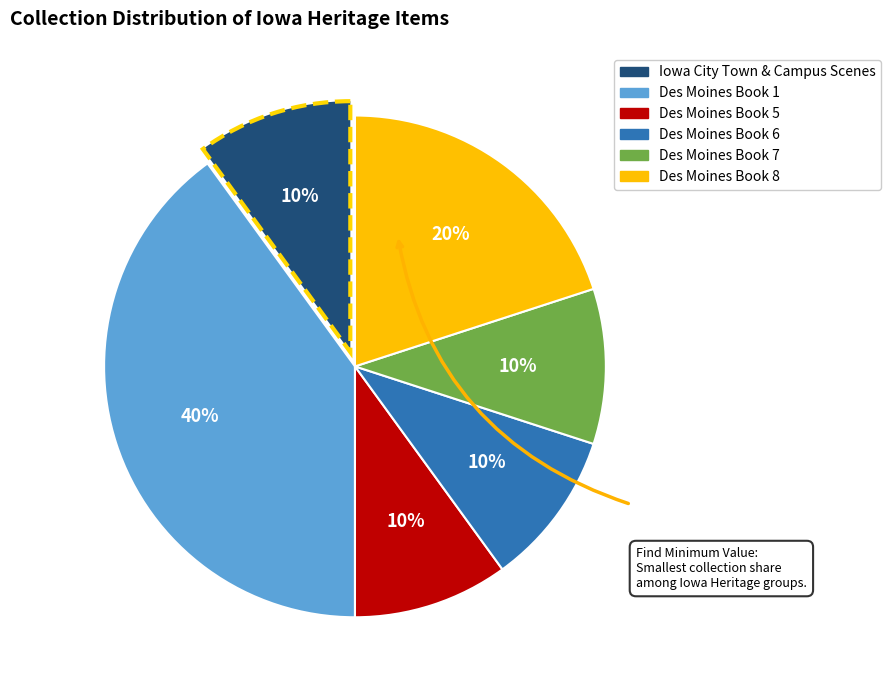

To the nearest percent, what is the difference between the largest and smallest slice percentages?

30%